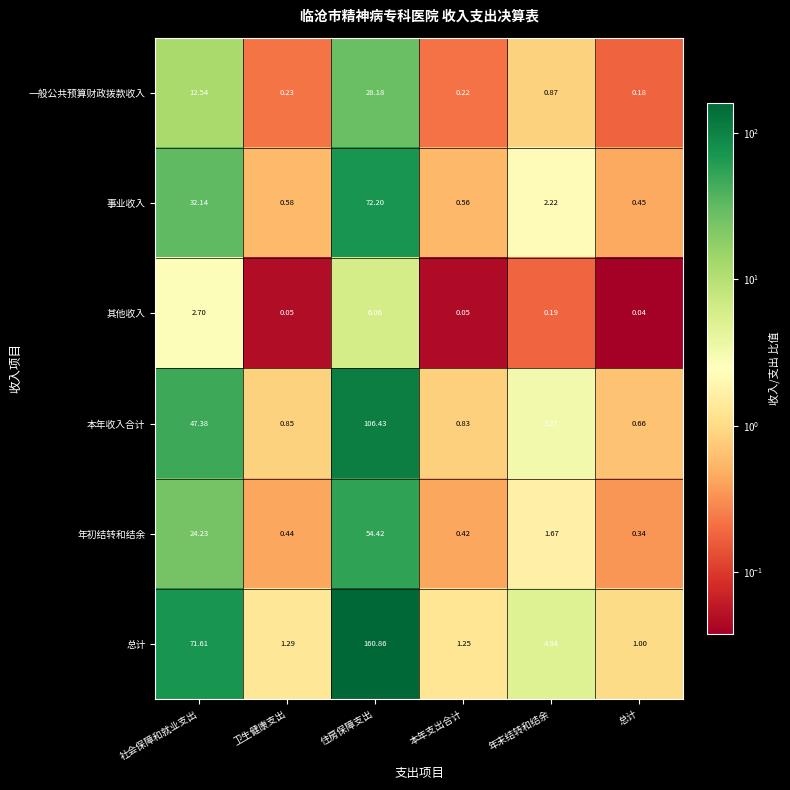

At 总计, list the series in order from largest to smallest.

总计, 本年收入合计, 事业收入, 年初结转和结余, 一般公共预算财政拨款收入, 其他收入